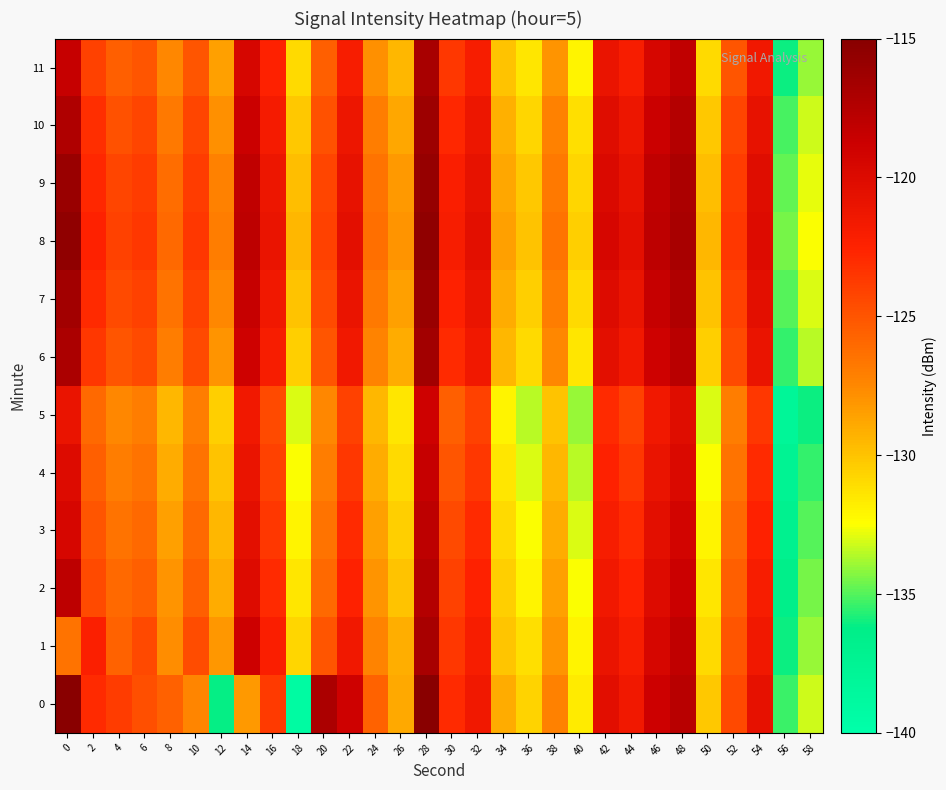

Rank the series at 12 from highest to lowest value.

8, 9, 7, 10, 6, 1, 11, 2, 3, 4, 5, 0